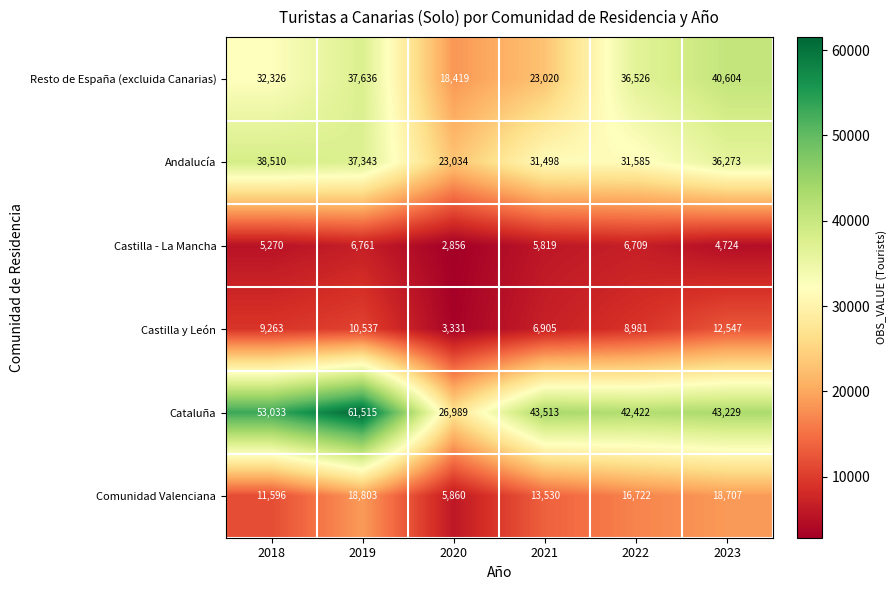

Where does the Cataluña series first go above 43513?

2018